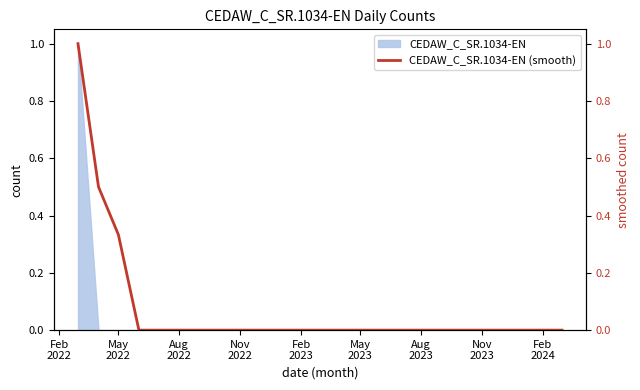

How many categories are shown in the chart?

25